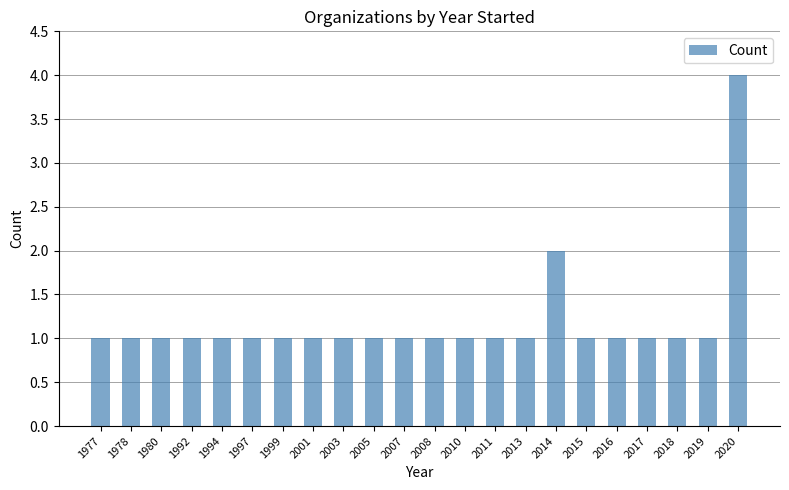

What is the difference between the second highest and minimum values?

1